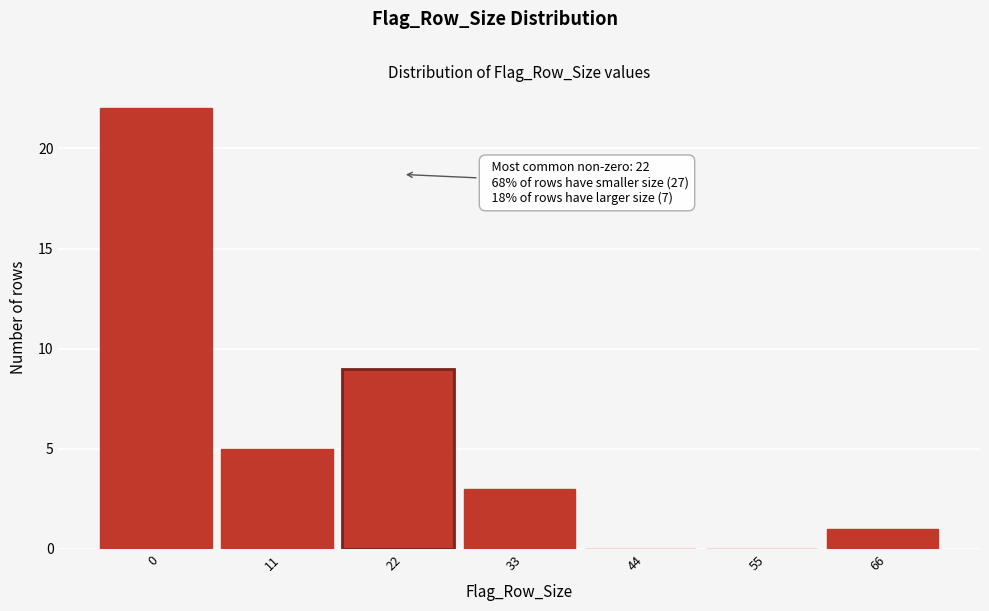

Reading left to right, extract all data points from this chart.

0=22	11=5	22=9	33=3	44=0	55=0	66=1